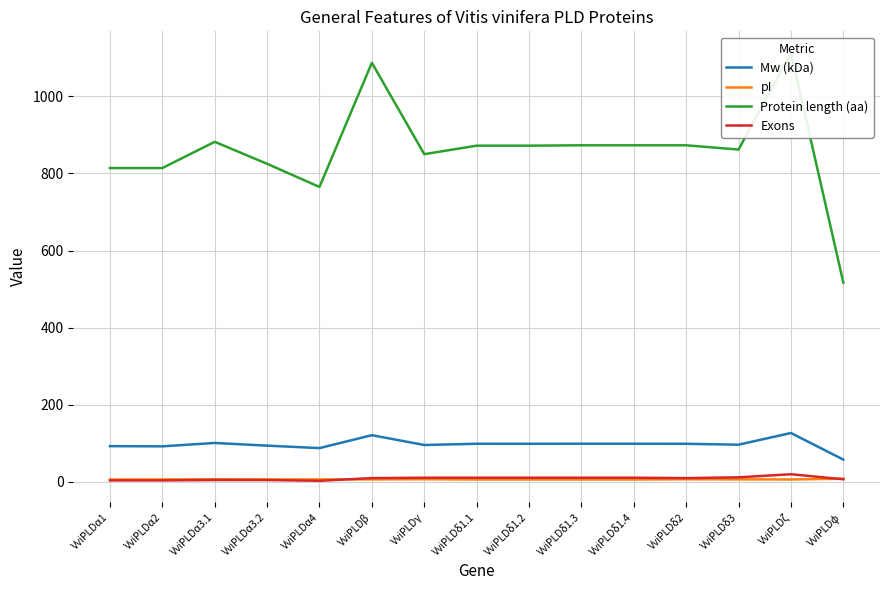

True or false: Mw (kDa) and Protein length (aa) intersect in this chart.

False